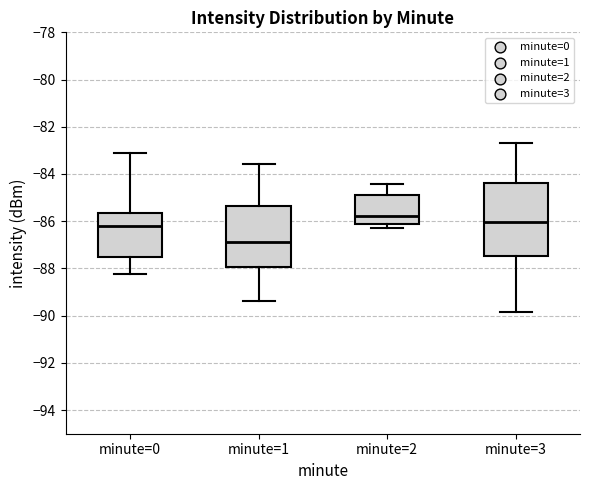

Which box is the tallest, from its lower edge to its upper edge?

minute=3